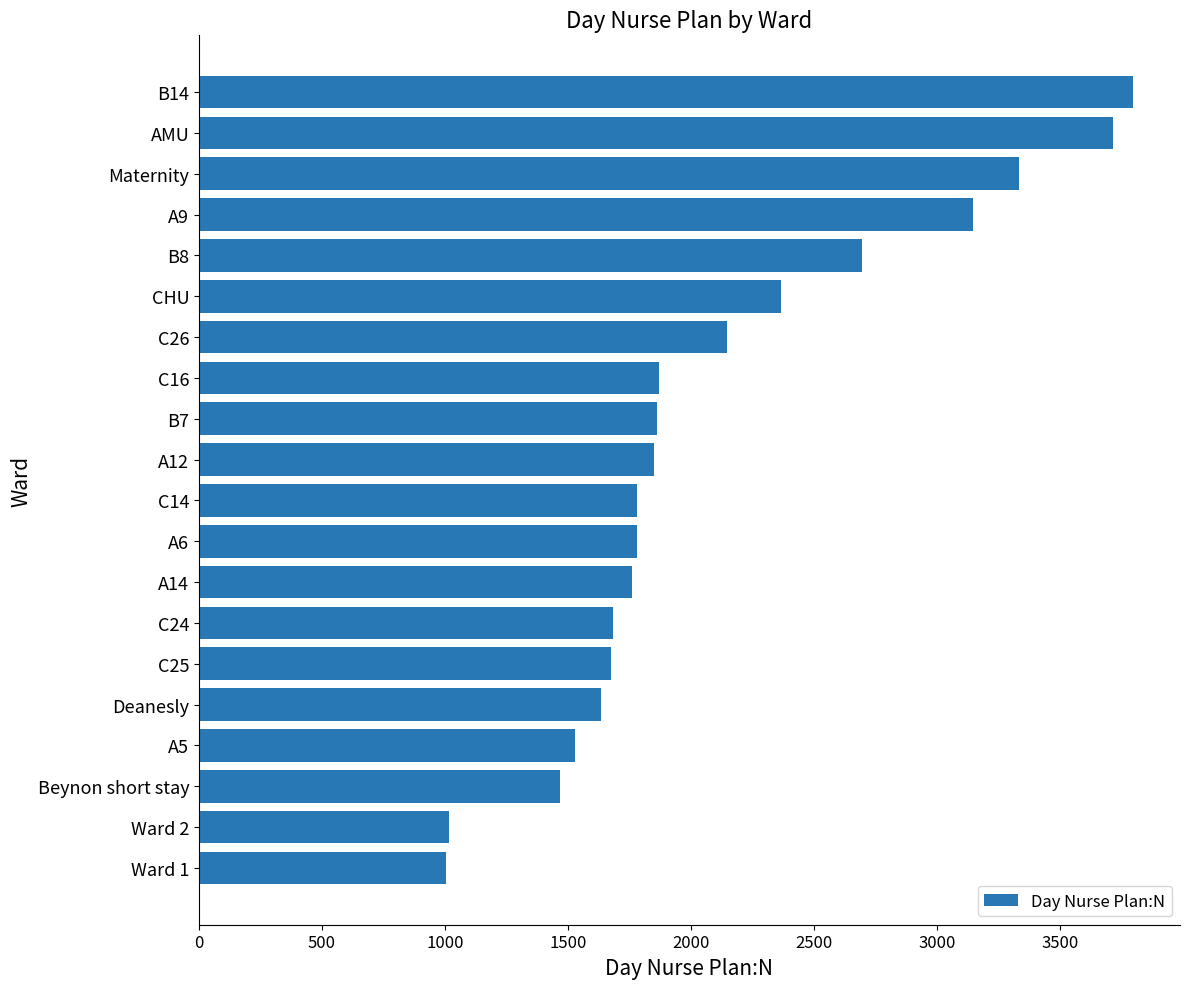

What is the average value?

2106.3